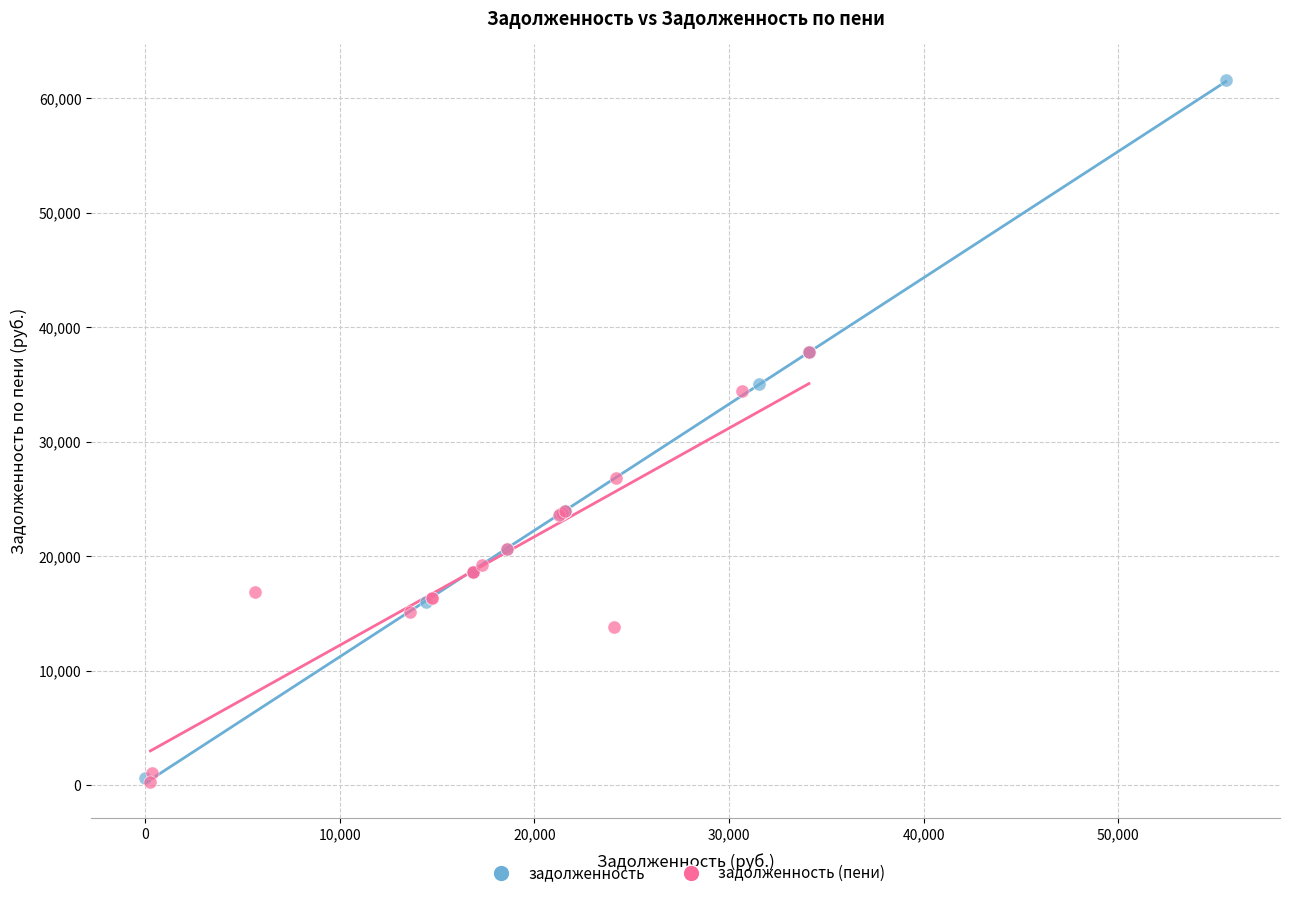

Which series reaches the maximum Y coordinate?

задолженность